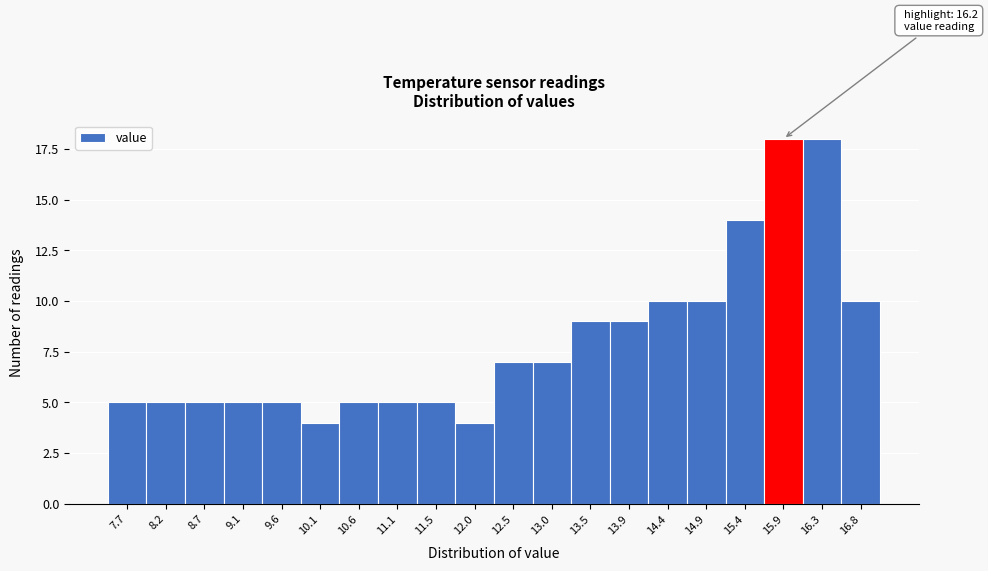

Reading right to left, what are all the values shown in this chart?

10	18	18	14	10	10	9	9	7	7	4	5	5	5	4	5	5	5	5	5